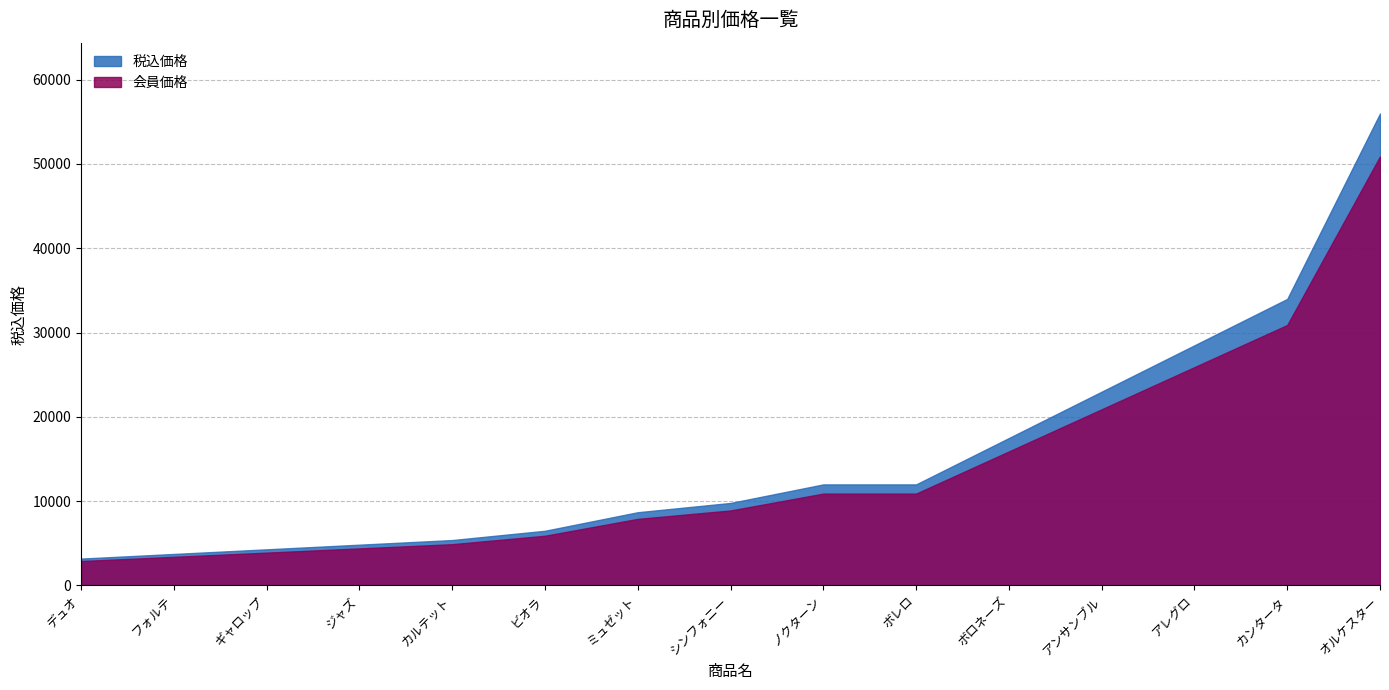

Where is 税込価格 nearest to the value 29590?

アレグロ